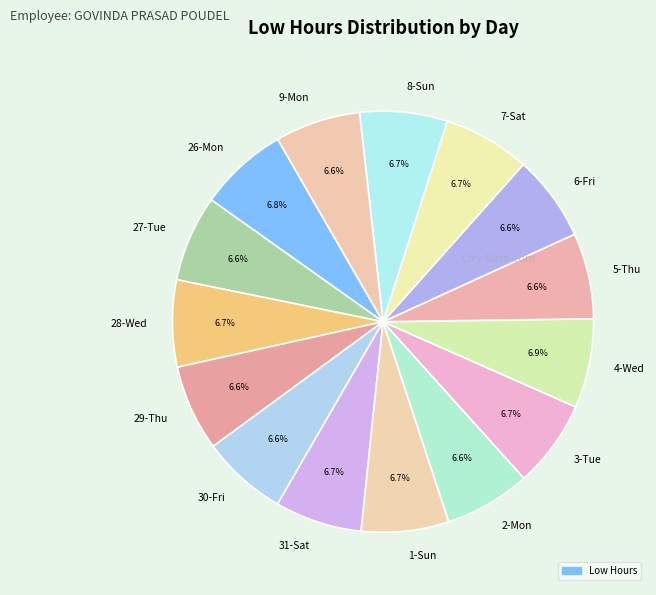

What is the ratio of the value at 28-Wed to the value at 8-Sun?

1.0